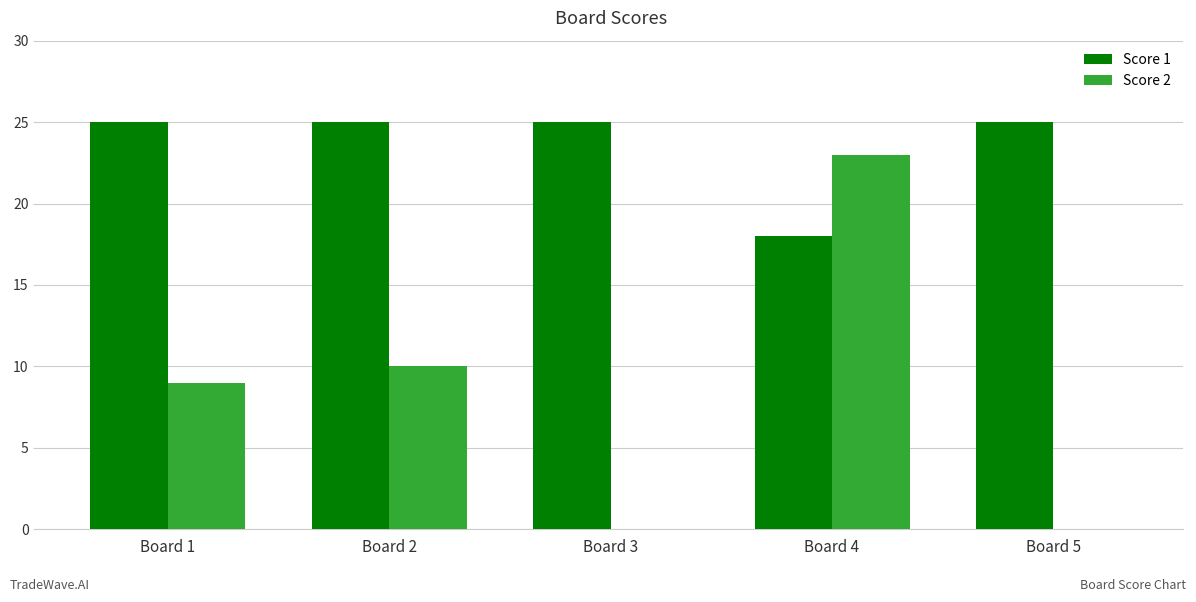

Reading left to right, extract all data points from this chart.

Score 1: 25	25	25	18	25
Score 2: 9	10	0	23	0